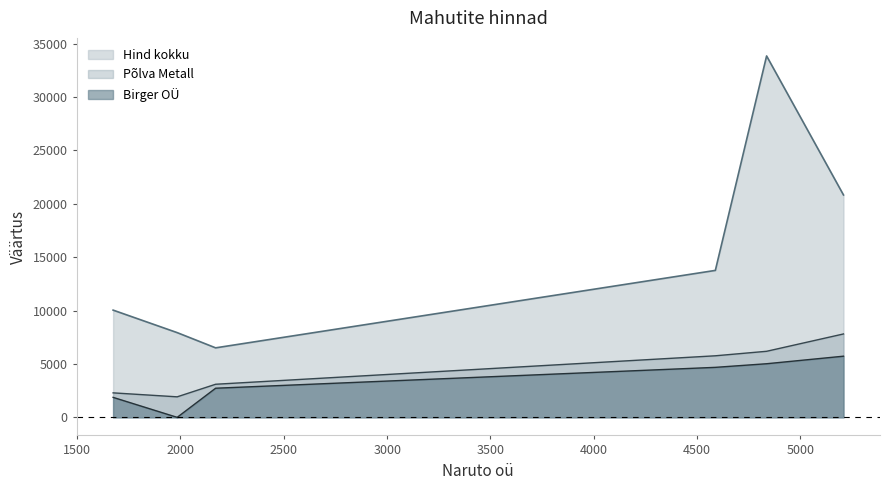

What is the maximum value for Hind kokku?

33852.0